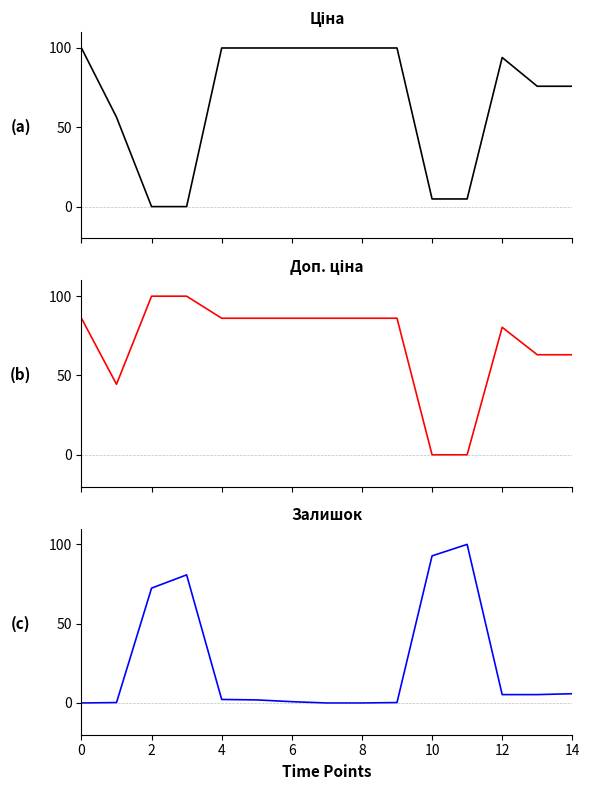

Which series has the widest spread of values?

Ціна